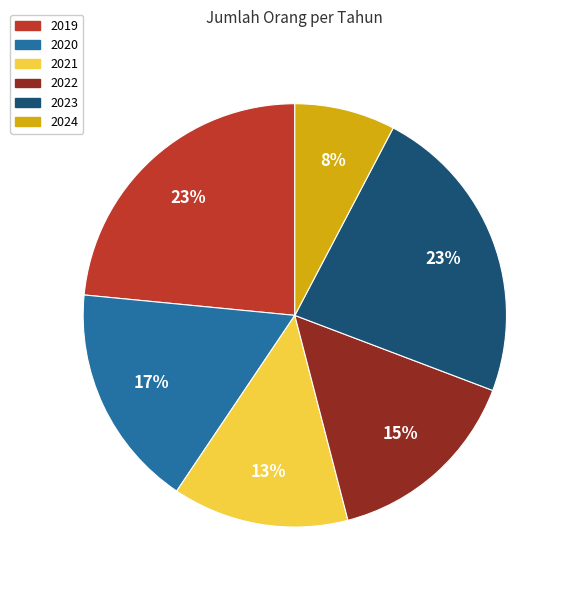

To the nearest percent, what is the combined percentage of 2019 and 2024?

31%